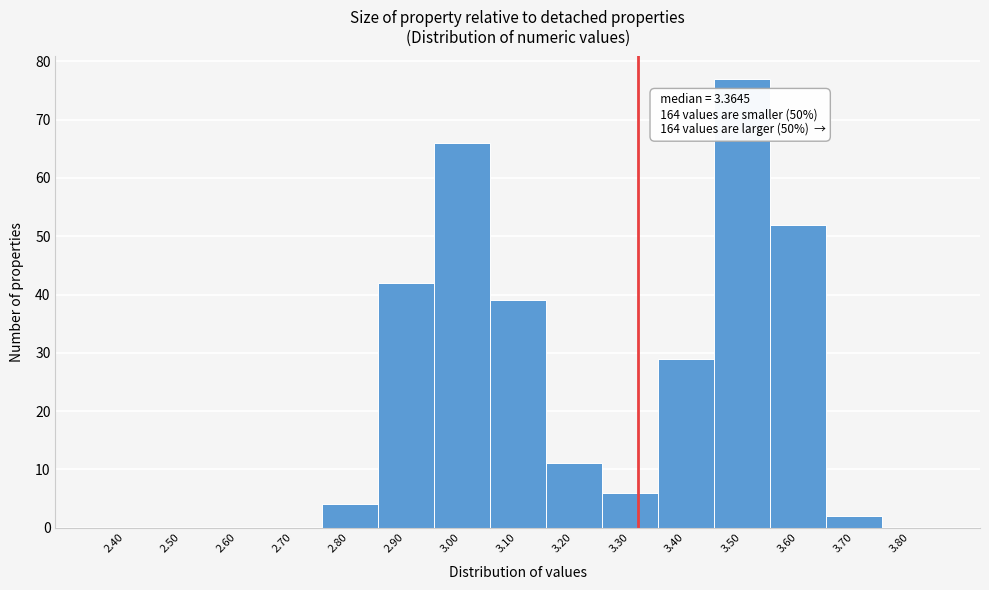

Reading right to left, extract all data points from this chart.

3.80=0	3.70=2	3.60=52	3.50=77	3.40=29	3.30=6	3.20=11	3.10=39	3.00=66	2.90=42	2.80=4	2.70=0	2.60=0	2.50=0	2.40=0